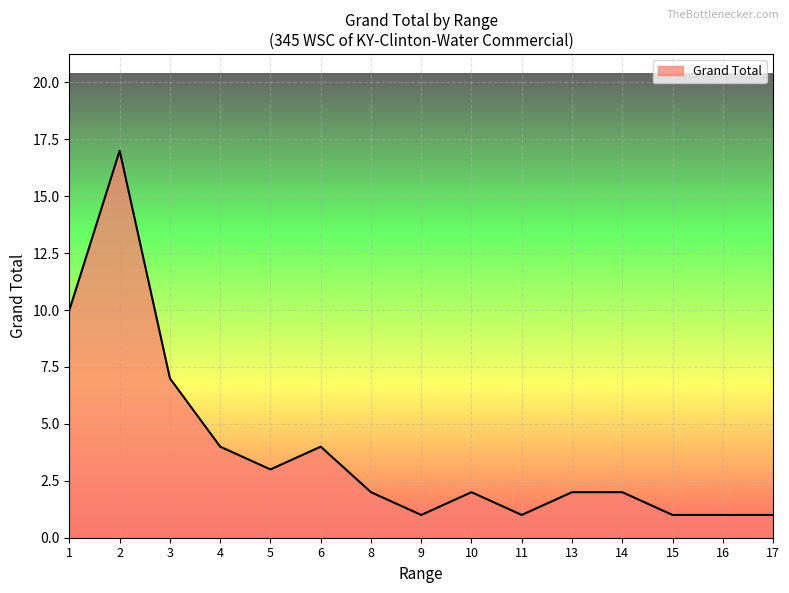

What is the difference between the values at 6 and 15?

3